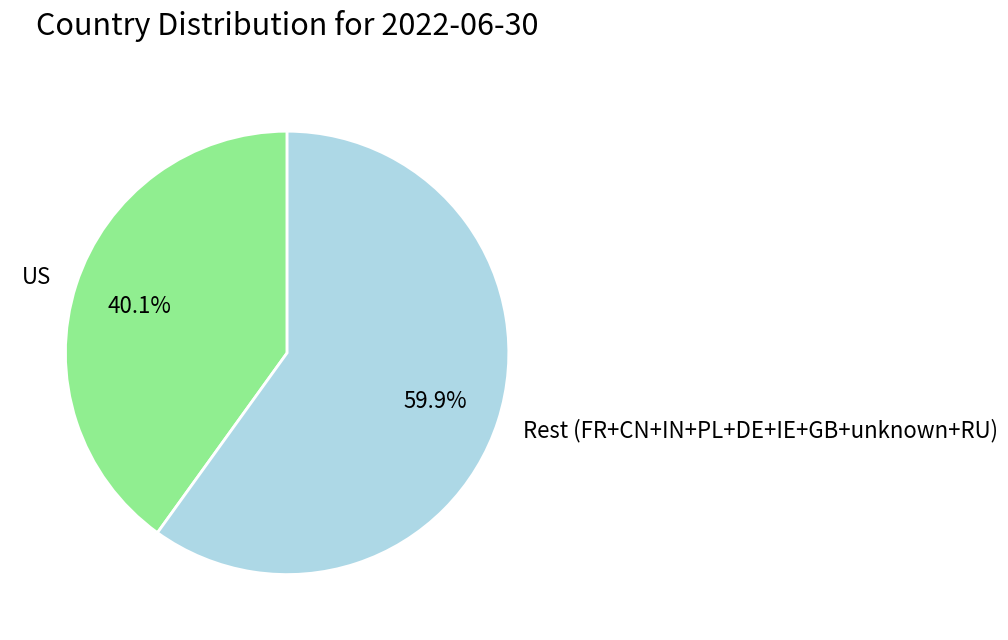

Count the number of slices in the pie.

2